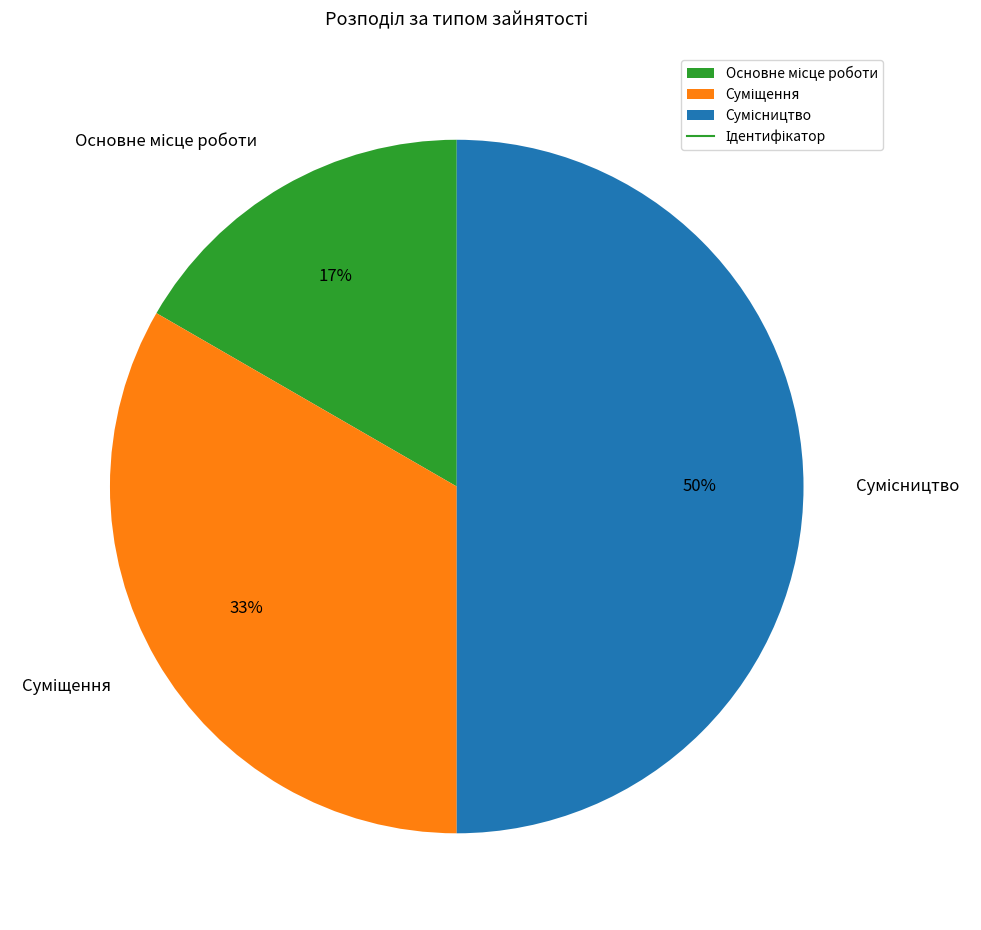

To the nearest percent, what is the difference between the largest and smallest slice percentages?

33%